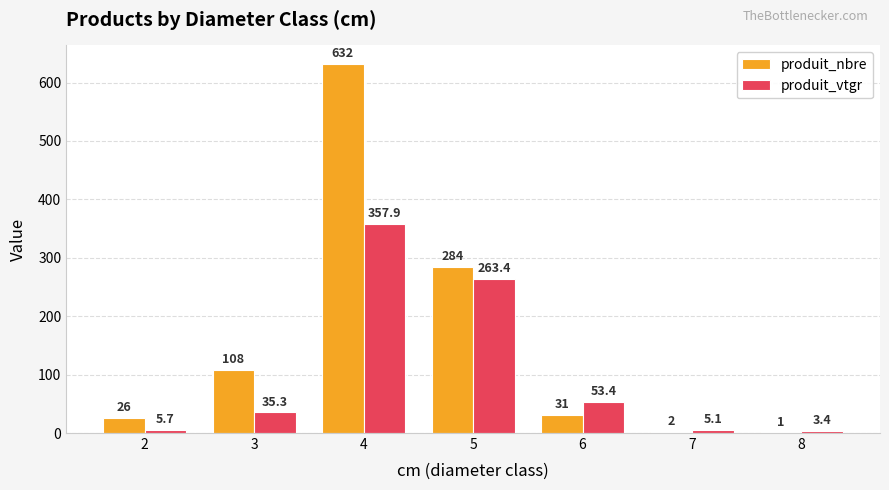

Reading left to right, list all the values displayed in this chart.

produit_nbre: 2=26.0	3=108.0	4=632.0	5=284.0	6=31.0	7=2.0	8=1.0
produit_vtgr: 2=5.7	3=35.3	4=357.9	5=263.4	6=53.4	7=5.1	8=3.4